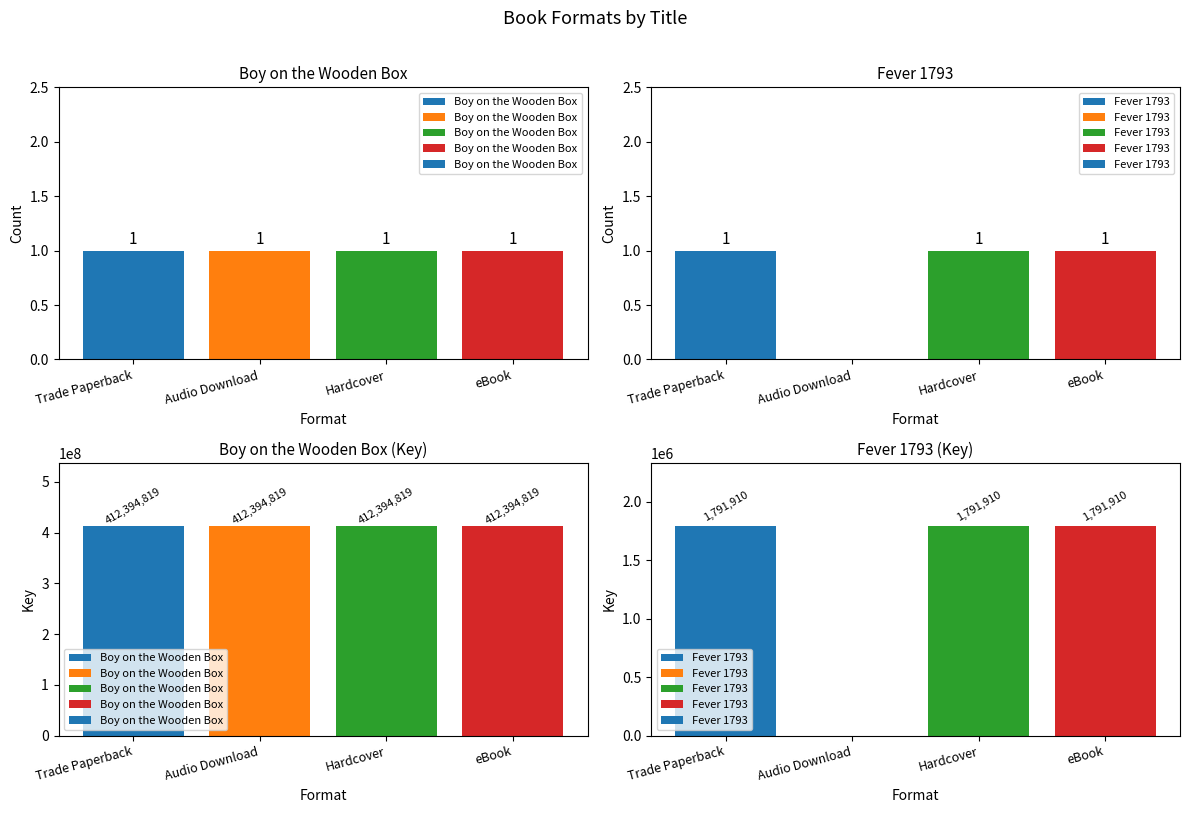

Which category has the lowest value in the Boy on the Wooden Box series?

Trade Paperback